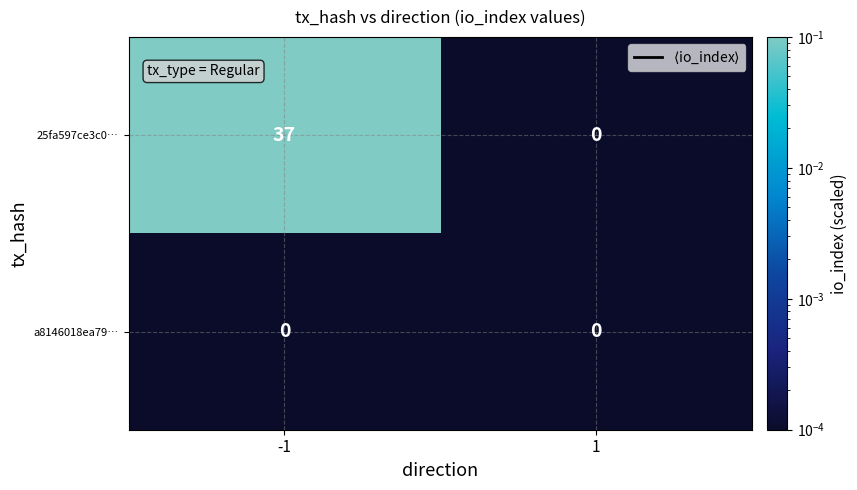

Reading left to right, what are all the values shown in this chart?

25fa597ce3c0…: -1=37	1=0
a8146018ea79…: -1=0	1=0